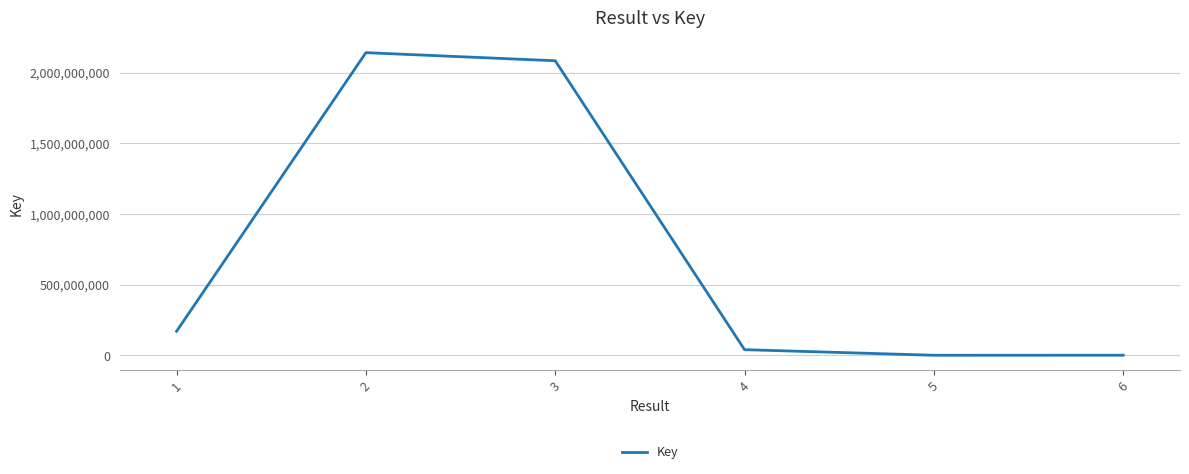

Where is the data nearest to the value 1071029987?

1